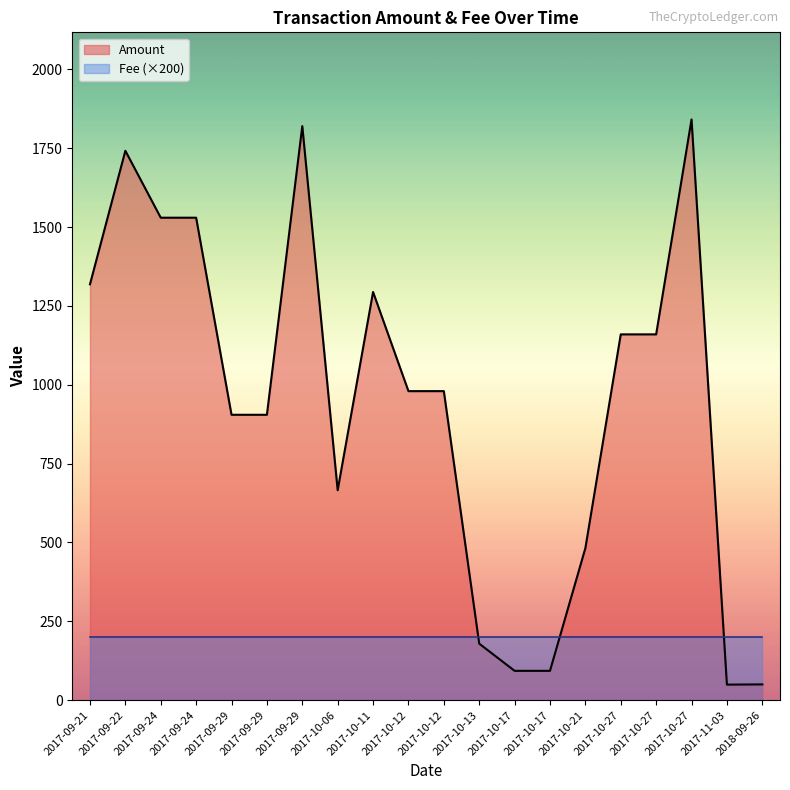

What is the spread (max minus min) of values at 2017-09-29?

904.0